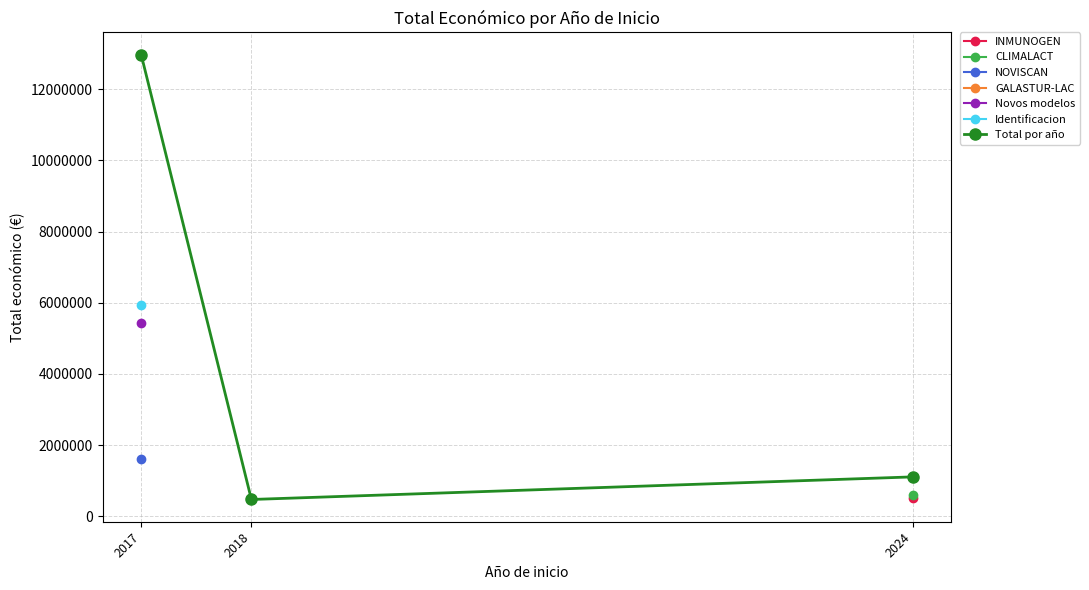

Rank the categories by value from lowest to highest.

2018, 2024, 2017